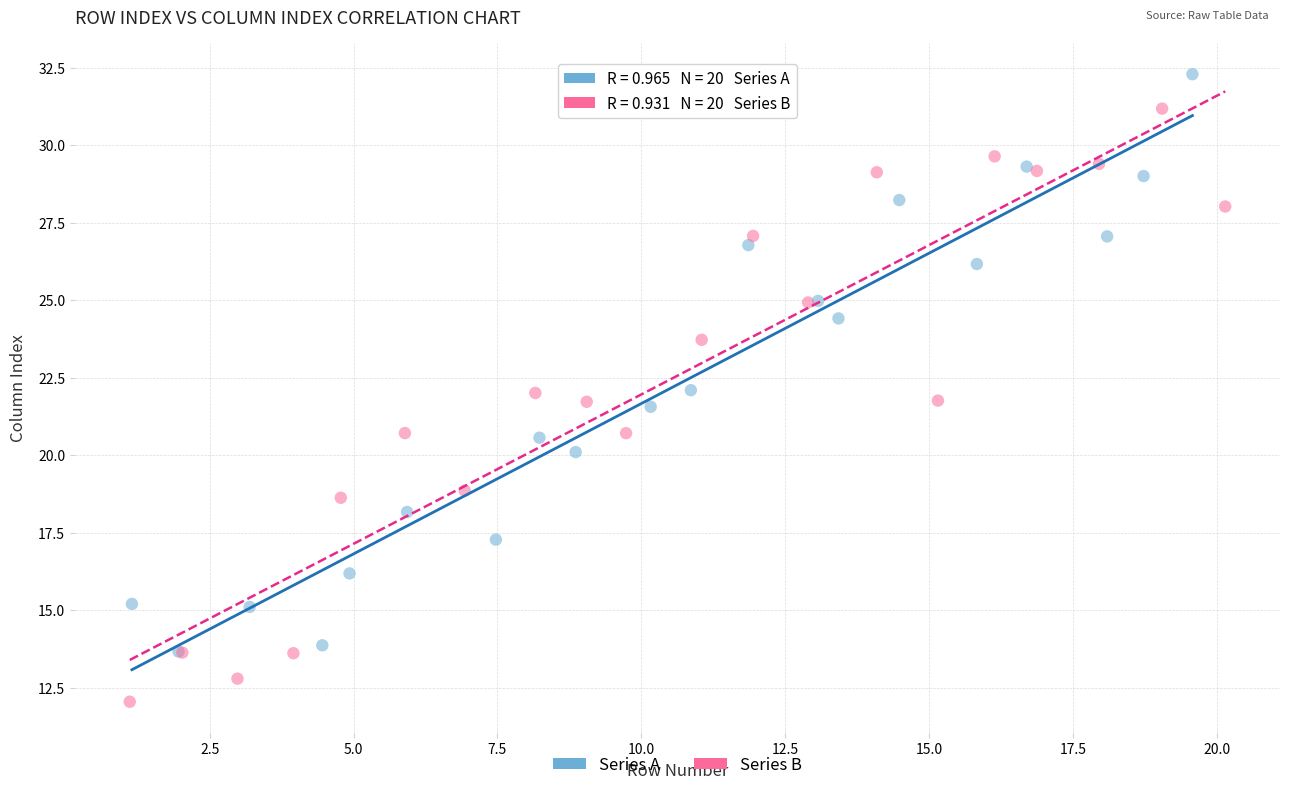

Which series reaches the maximum Y coordinate?

Series A